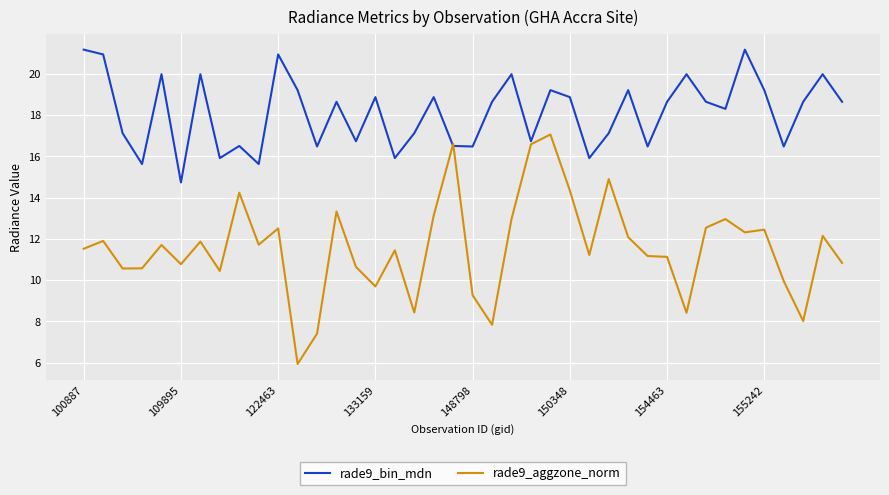

What is the minimum value for rade9_bin_mdn?

14.7